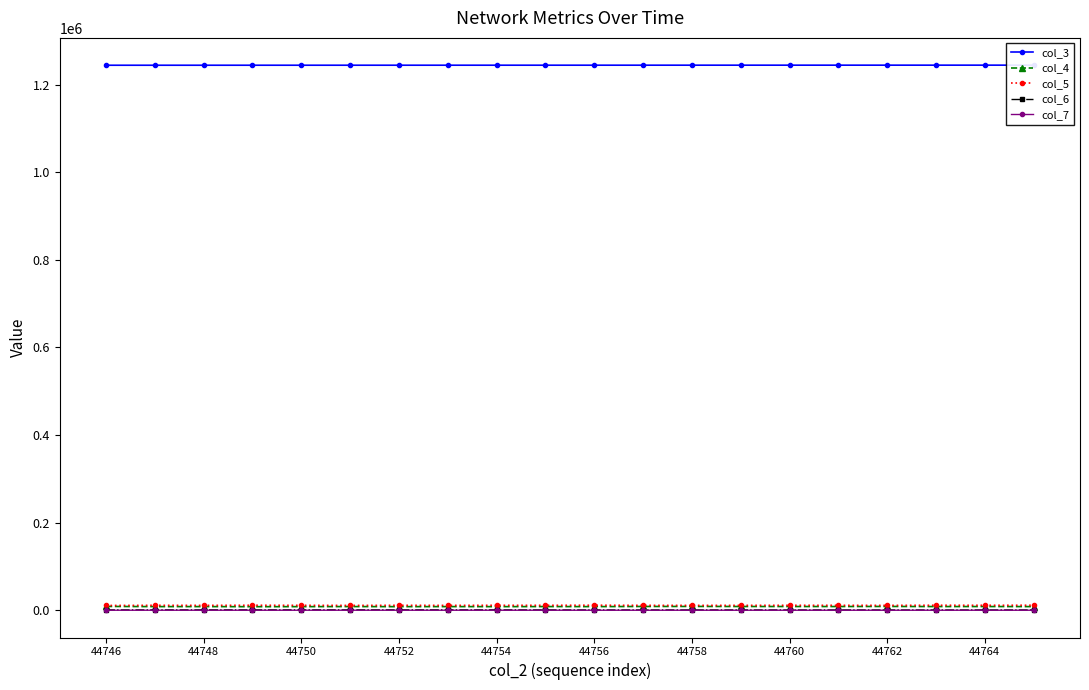

True or false: col_6 and col_5 intersect in this chart.

False